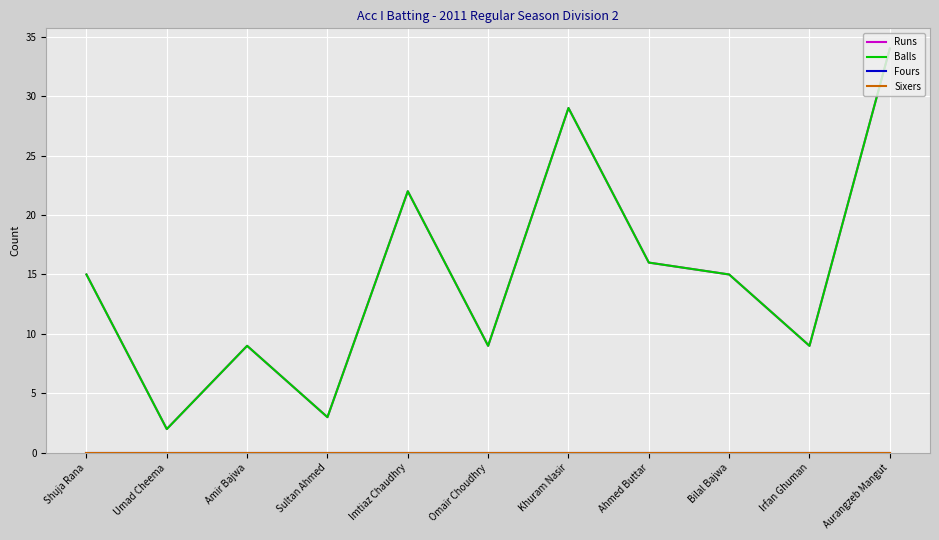

True or false: Sixers has a value of 0 at Aurangzeb Mangut.

True